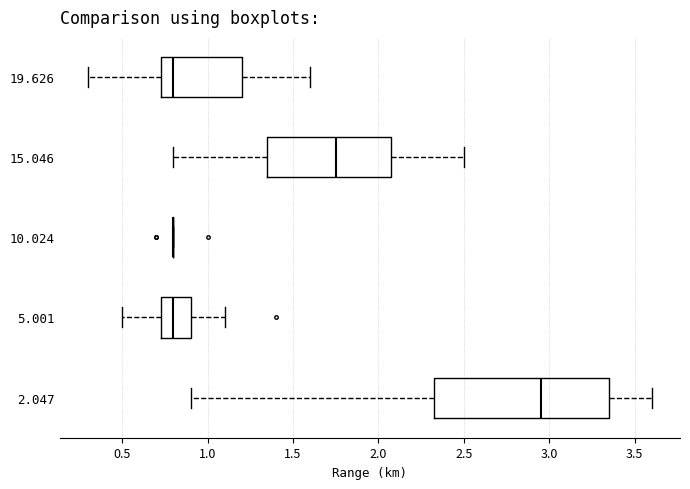

Where does the left whisker of the box at y = 2.047 end on the x-axis? The values are not printed on the chart, so give them approximately, as read against the axis.

0.90